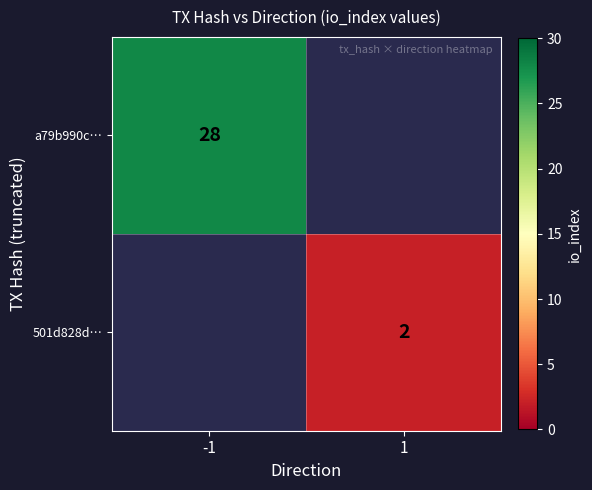

True or false: a79b990c… has a value of 41.2 at -1.

False